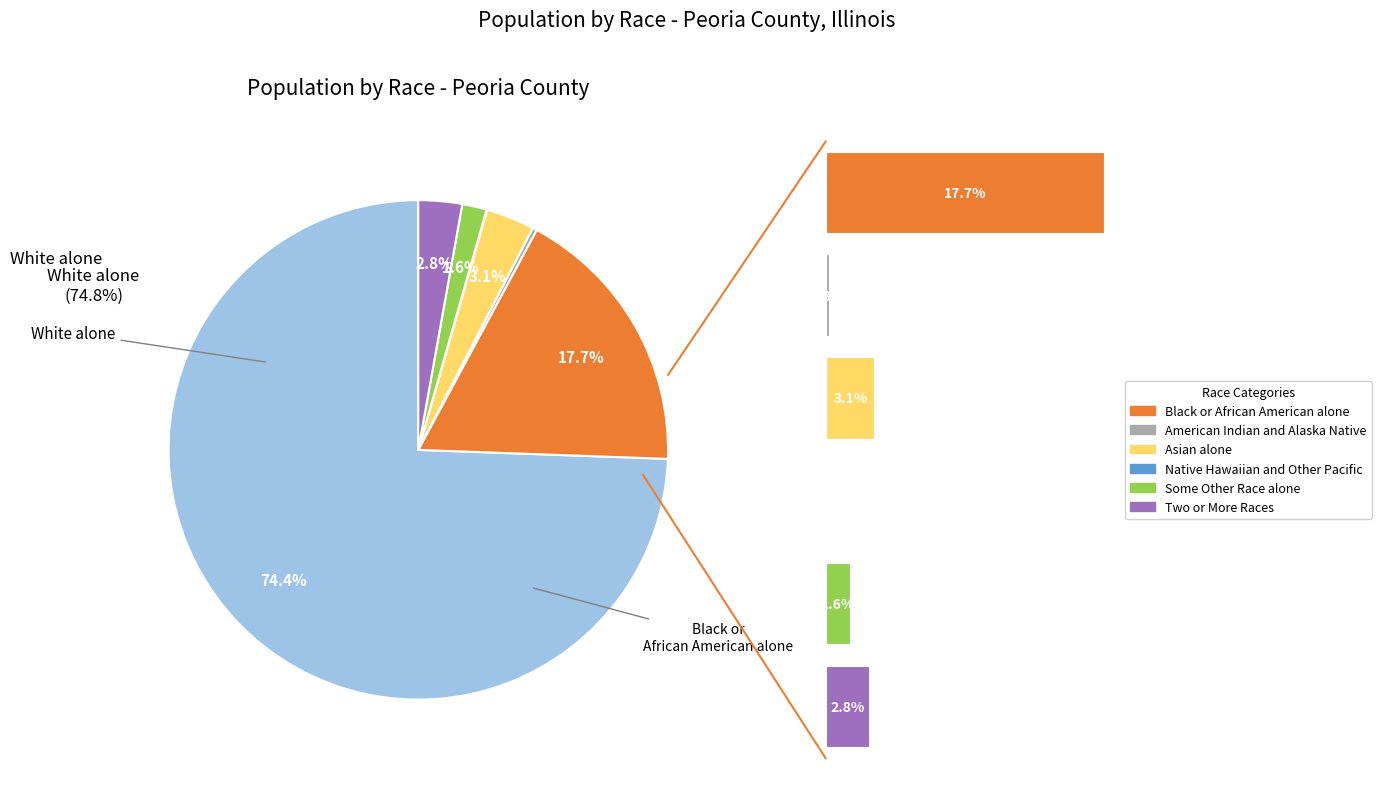

Rank the categories by value from lowest to highest.

Native Hawaiian and Other Pacific, American Indian and Alaska Native, Some Other Race alone, Two or More Races, Asian alone, Black or African American alone, White alone